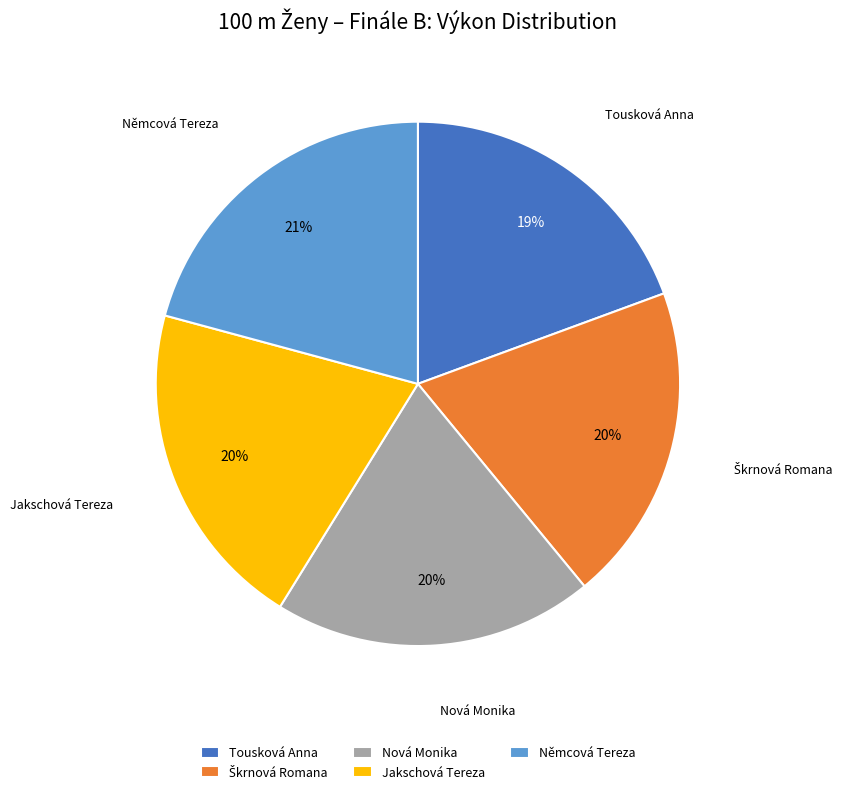

To the nearest percent, what is the average slice percentage?

20%